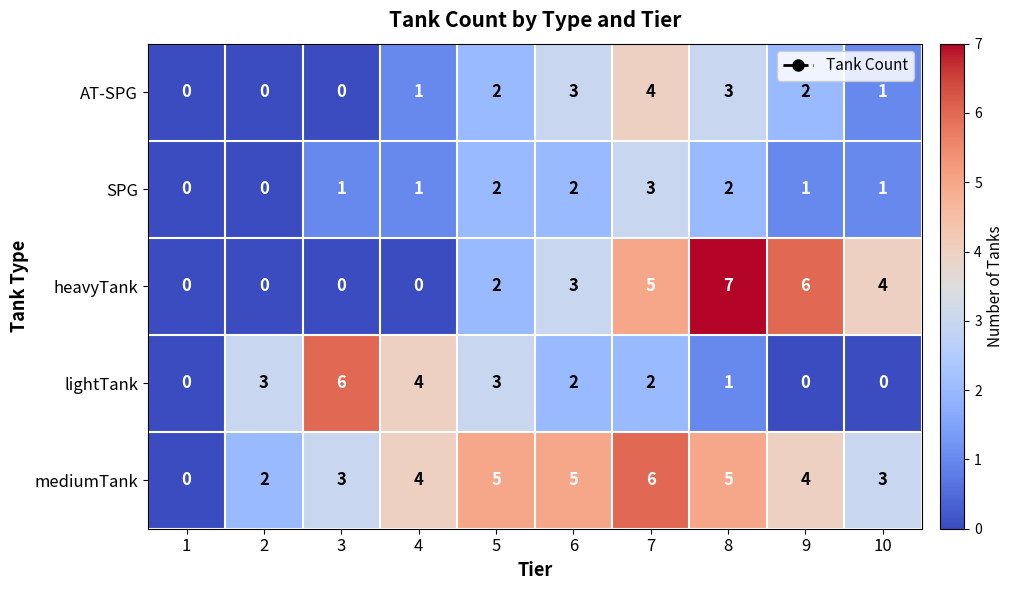

What is the sum of all mediumTank values?

37